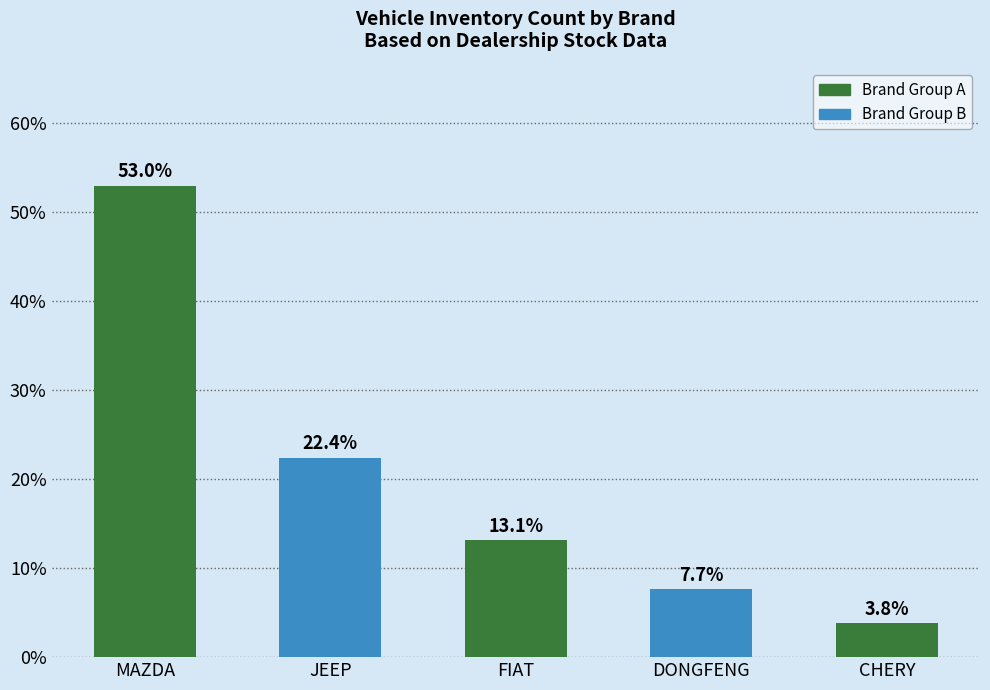

What is the sum of the values at MAZDA and JEEP?

75.4